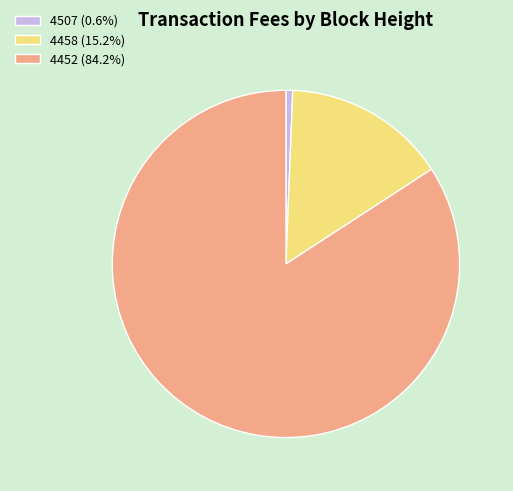

Is it true that 4507 is 1% of the pie?

True